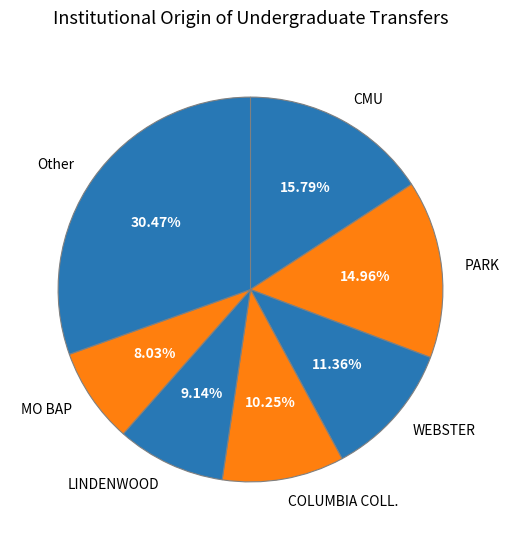

Is the sum of PARK and MO BAP greater than half?

No